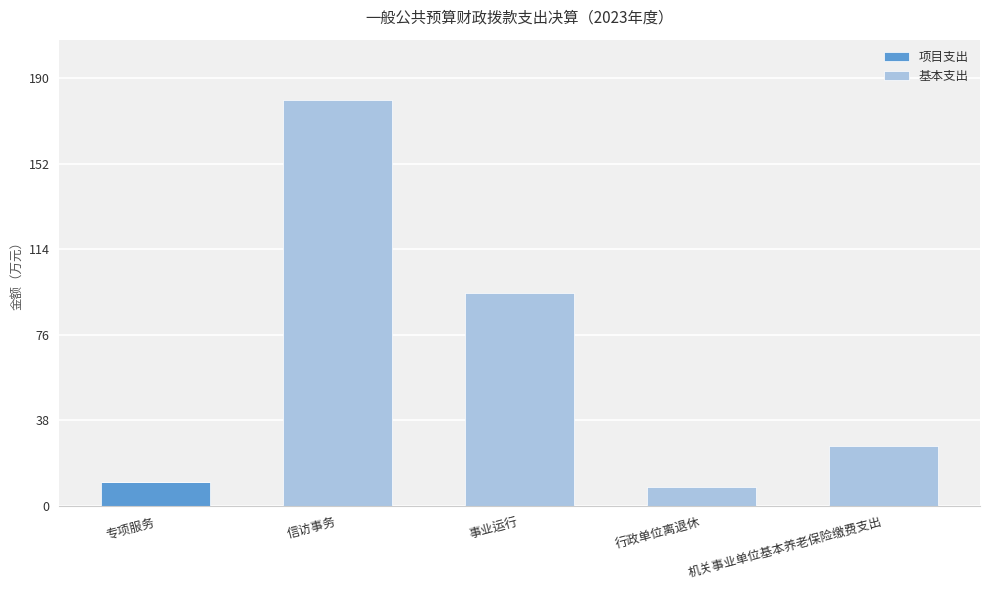

Is it true that 项目支出 equals 6.8 at 机关事业单位基本养老保险缴费支出?

False